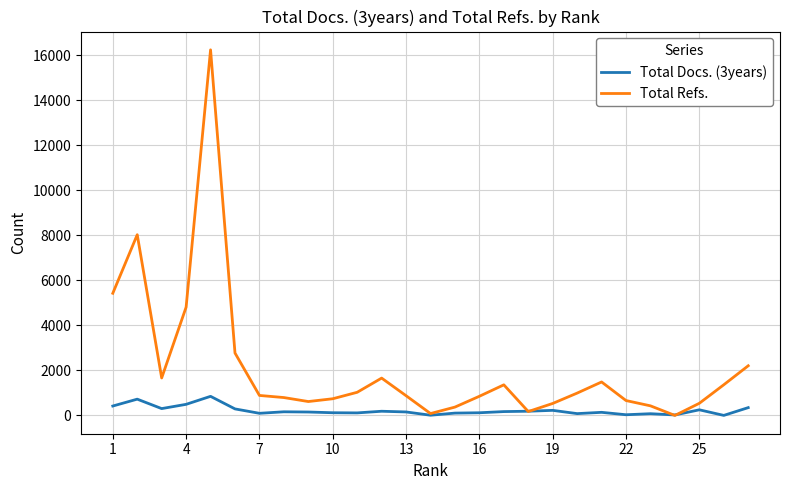

Which series has the widest spread of values?

Total Refs.